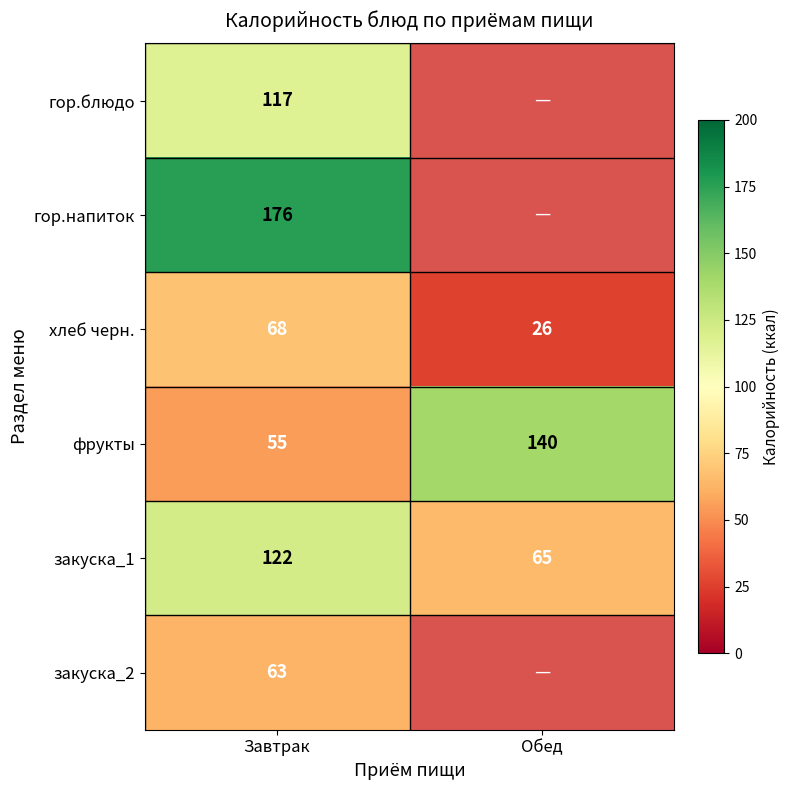

Between Обед and Завтрак, which is larger?

Завтрак